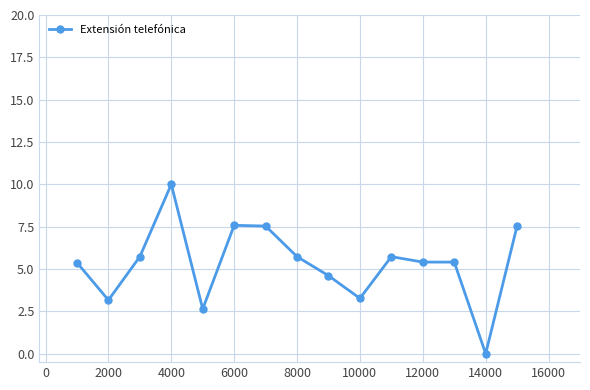

True or false: the data has more than 1 interior local peaks.

True